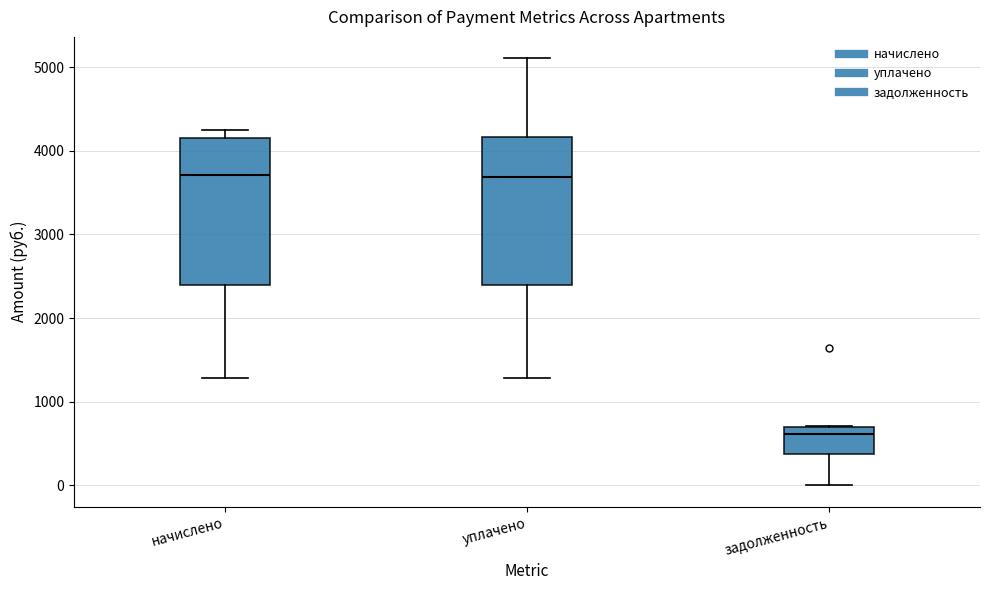

Reading left to right, read every box against the y-axis: the position of its median line, the range the box covers, and the ends of its whiskers. The values are not printed on the chart, so give them approximately, as read against the axis.

начислено: median 3700, box 2400 to 4100, whiskers 1300 to 4200
уплачено: median 3700, box 2400 to 4200, whiskers 1300 to 5100
задолженность: median 600, box 400 to 700, whiskers 0 to 700